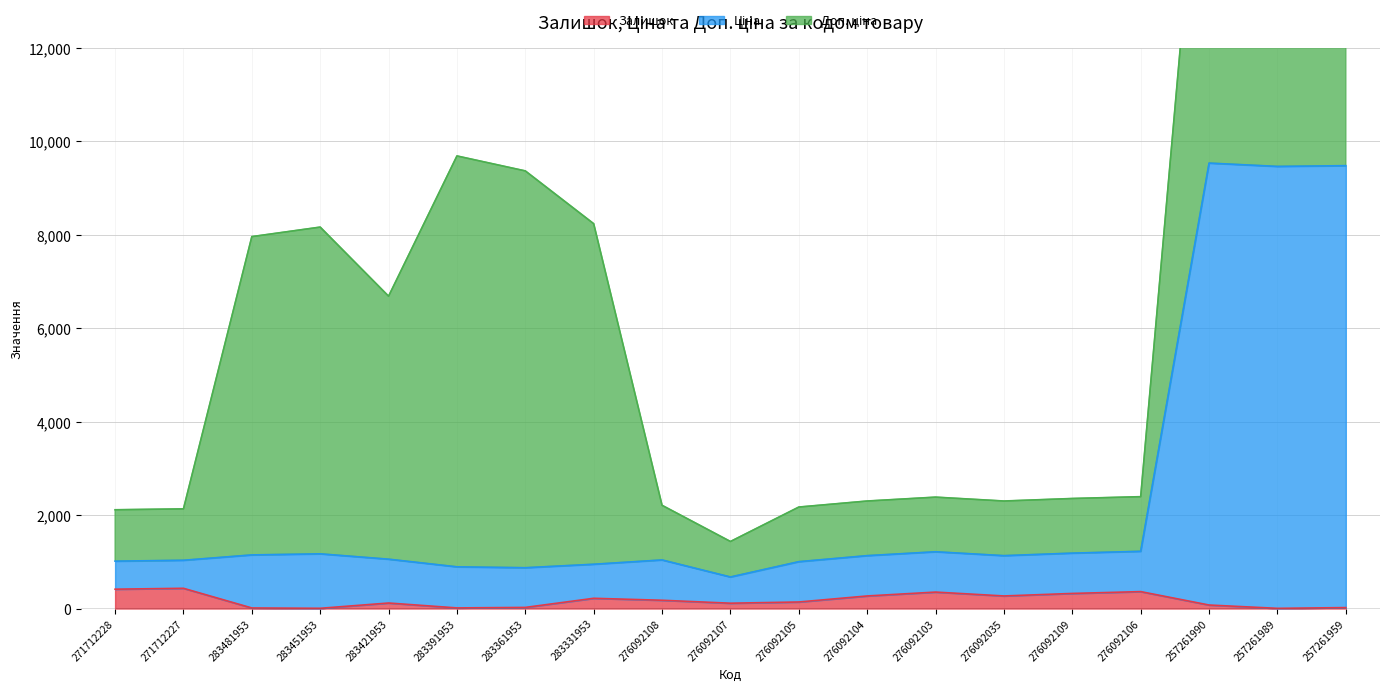

True or false: Ціна and Залишок cross at least once.

False